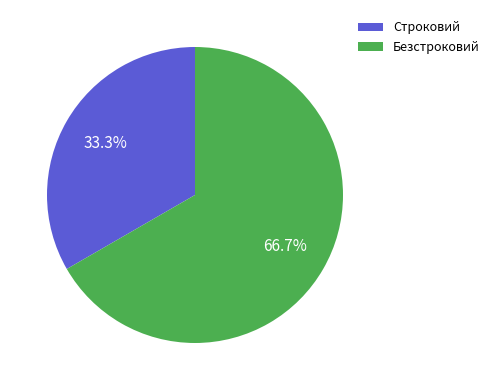

To the nearest percent, what is the average slice percentage?

50%